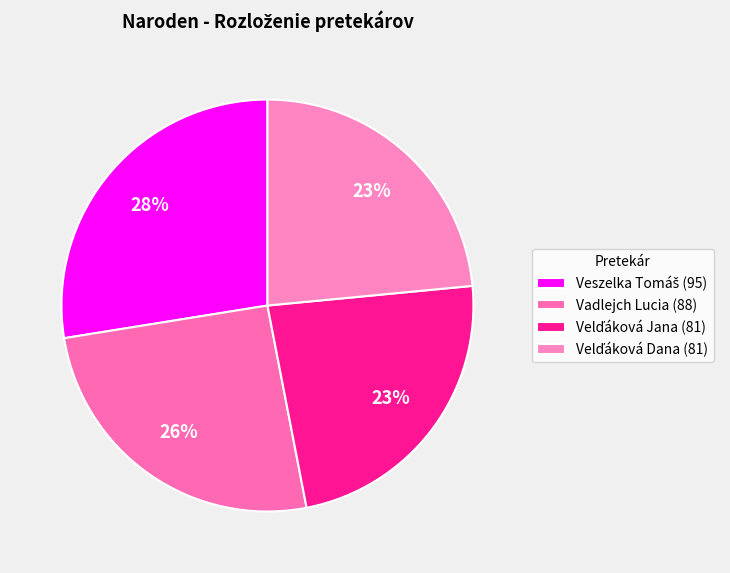

What is the ratio of the value at Vadlejch Lucia (88) to the value at Velďáková Jana (81)?

1.1